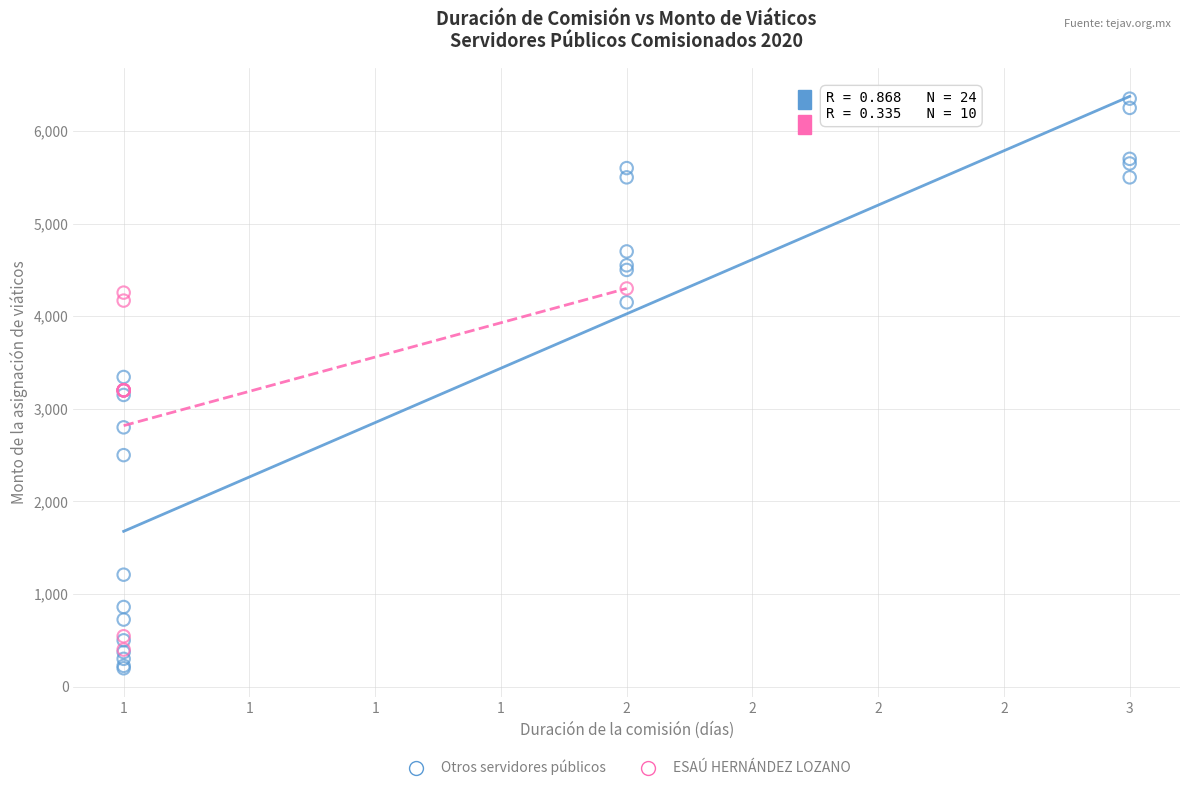

Which series has the largest Y range (max minus min)?

Otros servidores públicos